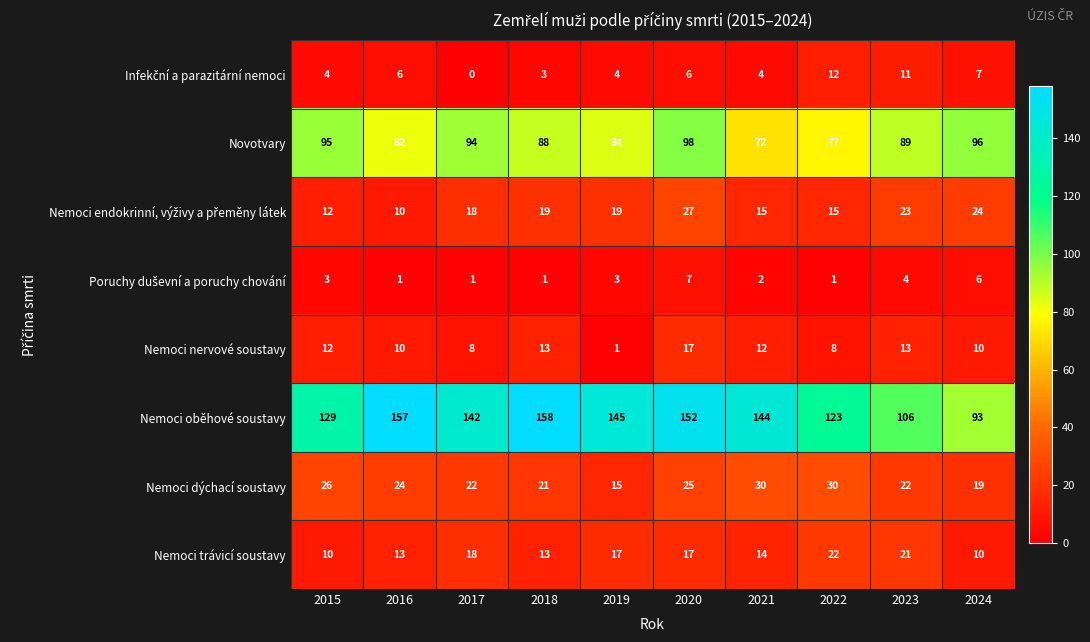

At which category is the sum across all series the highest?

2020